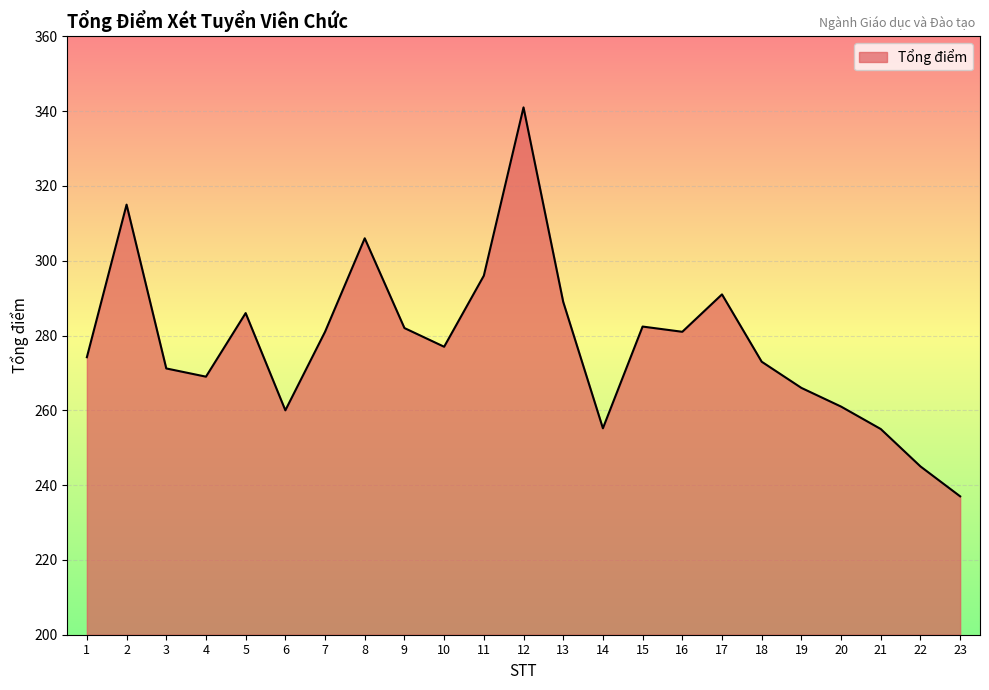

Where is the first local maximum?

2